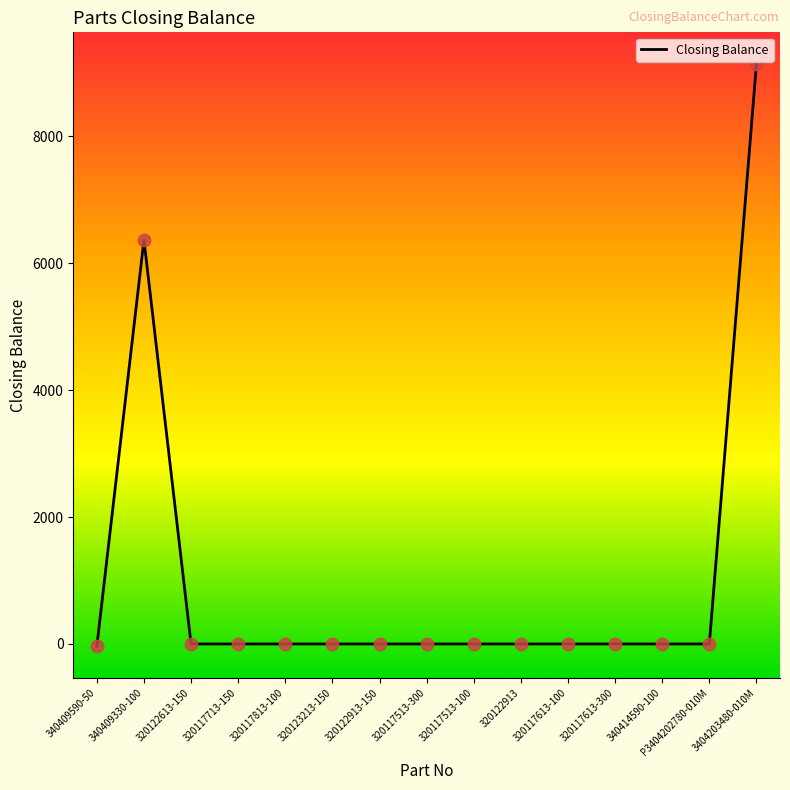

The value at 320117513-100 is 0. True or false?

True